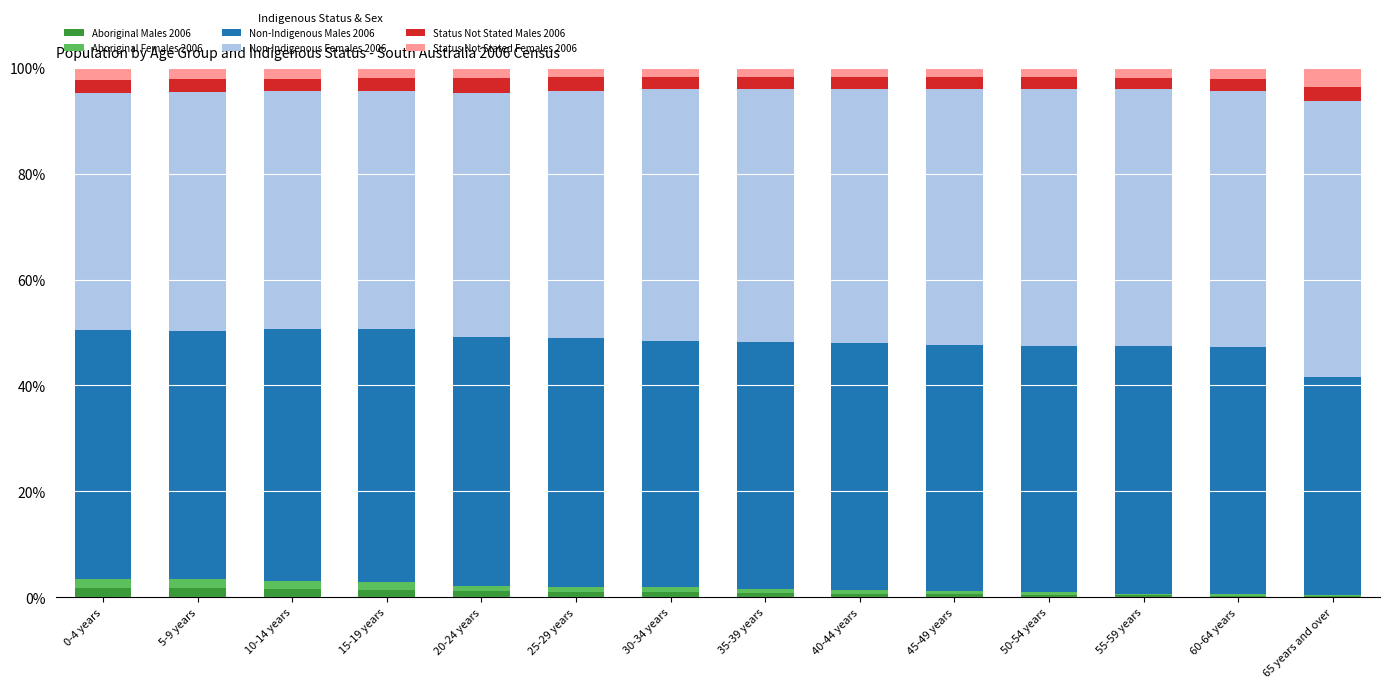

The Aboriginal Males 2006 series shows 0.3 at 55-59 years. True or false?

True